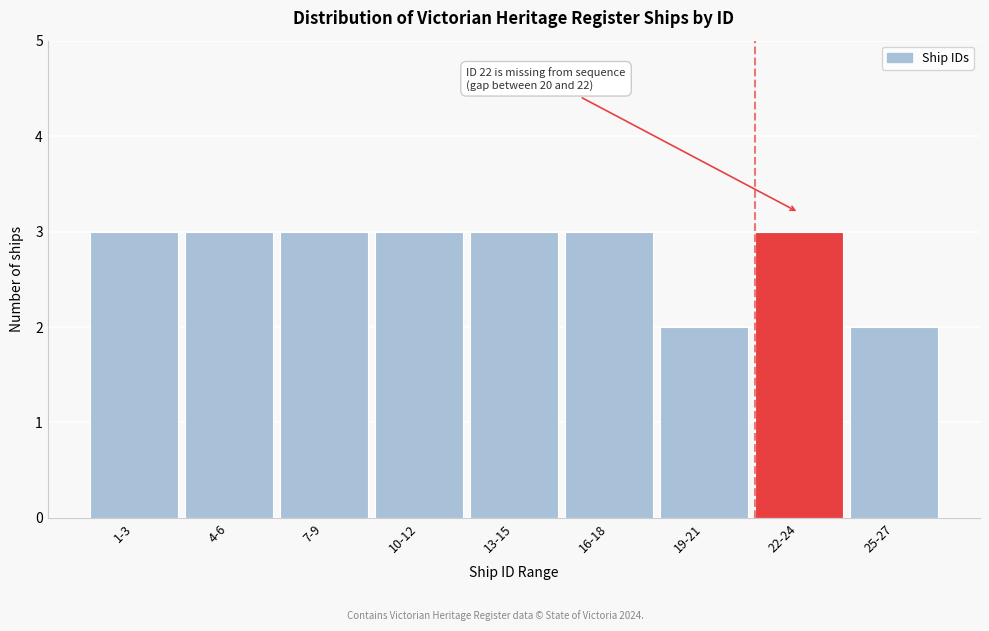

Reading left to right, list all the values displayed in this chart.

3	3	3	3	3	3	2	3	2